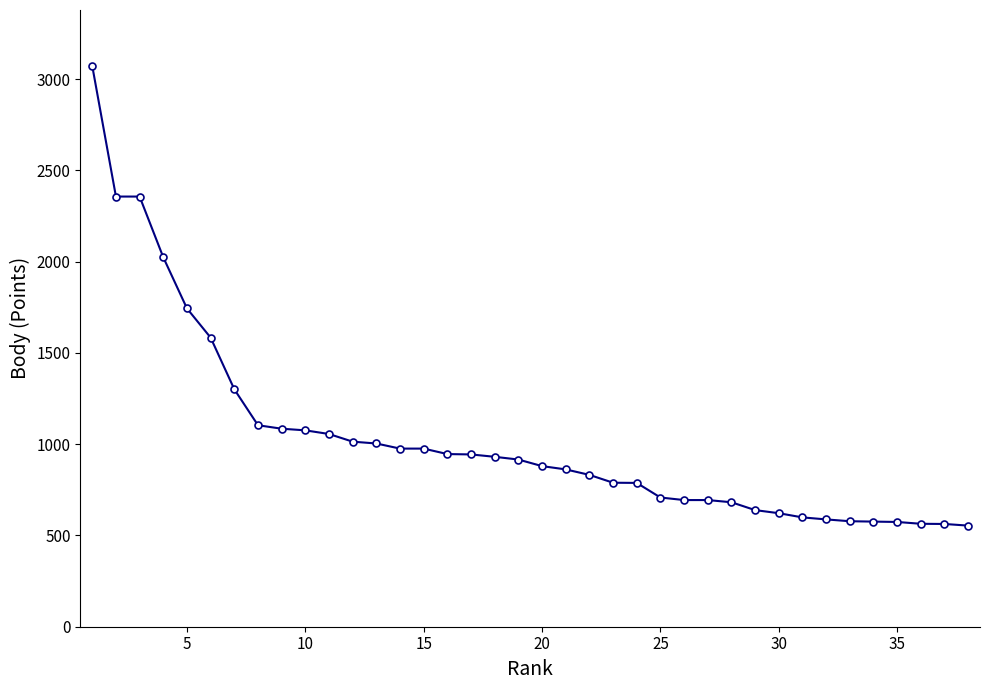

What is the value of the 21st point from the left?

862